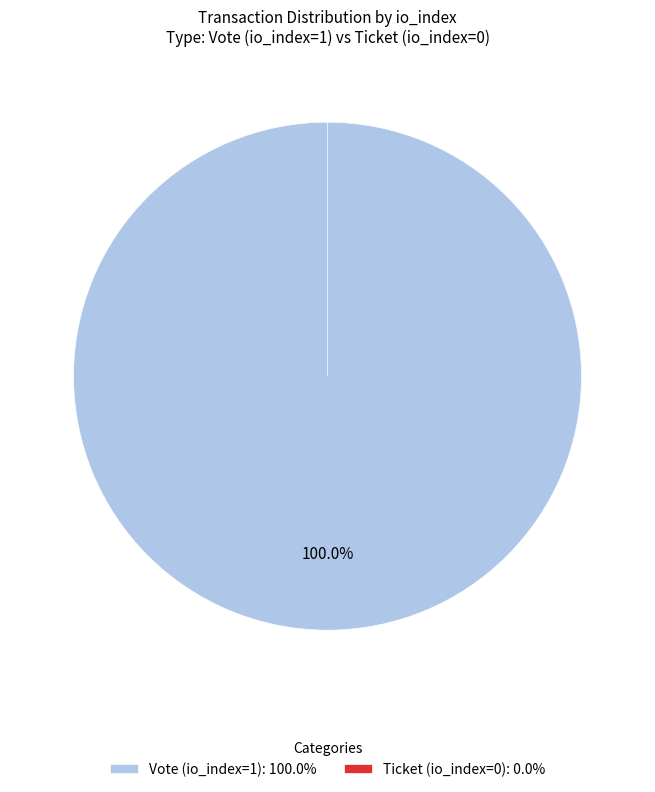

Does Ticket (io_index=0) account for over 50% of the chart?

No